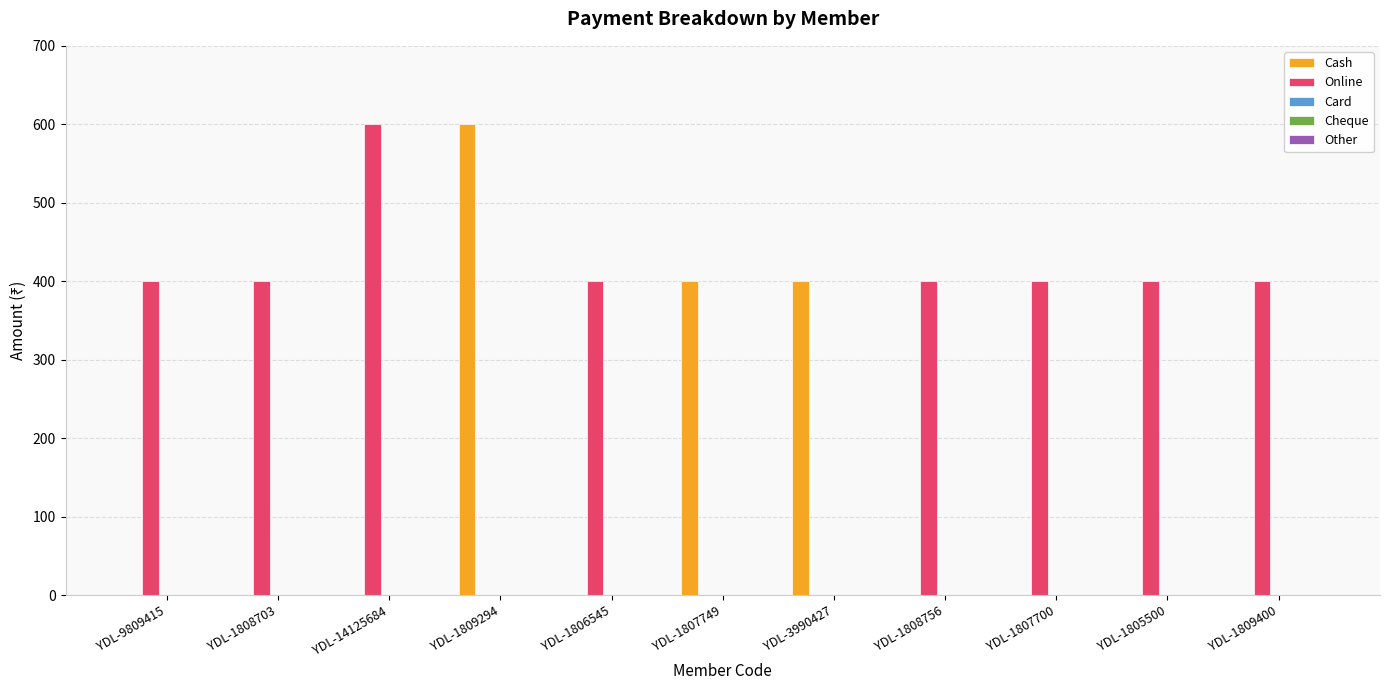

What is the spread (max minus min) of values at YDL-1809400?

400